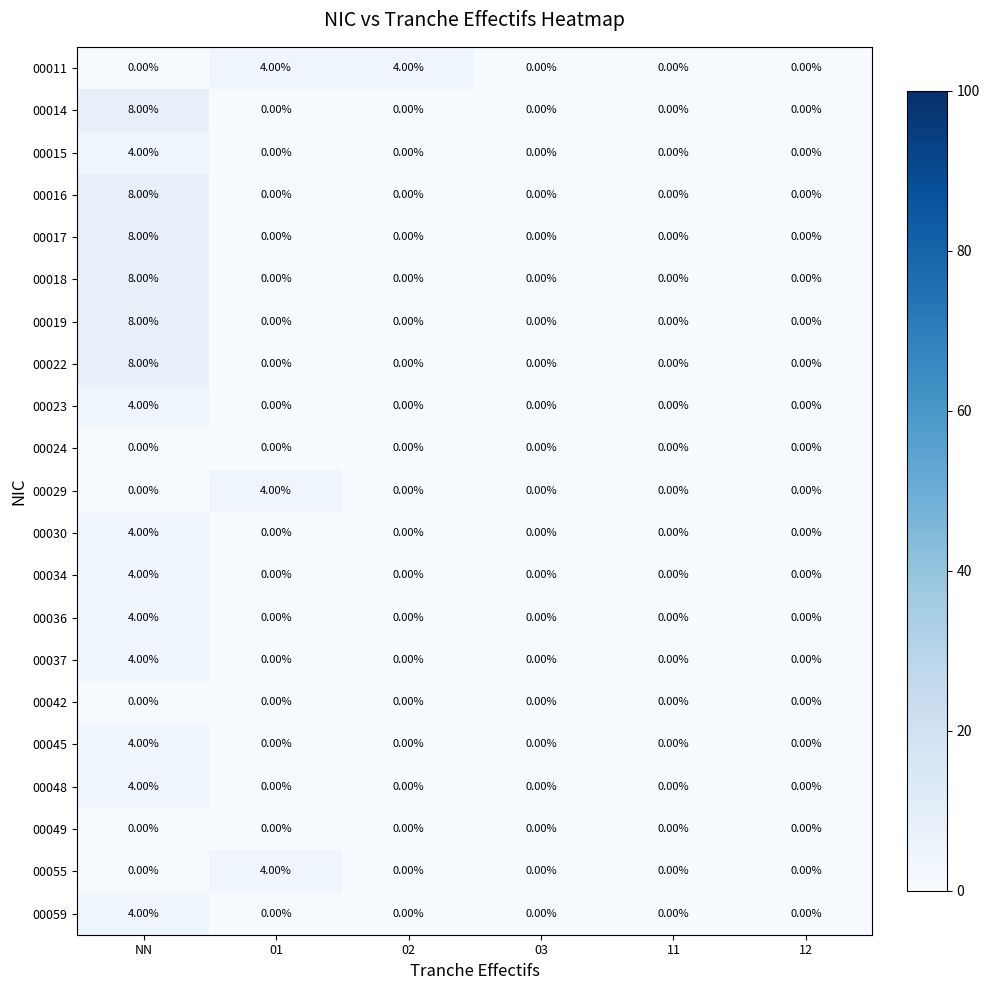

What is the spread (max minus min) of values at 02?

4